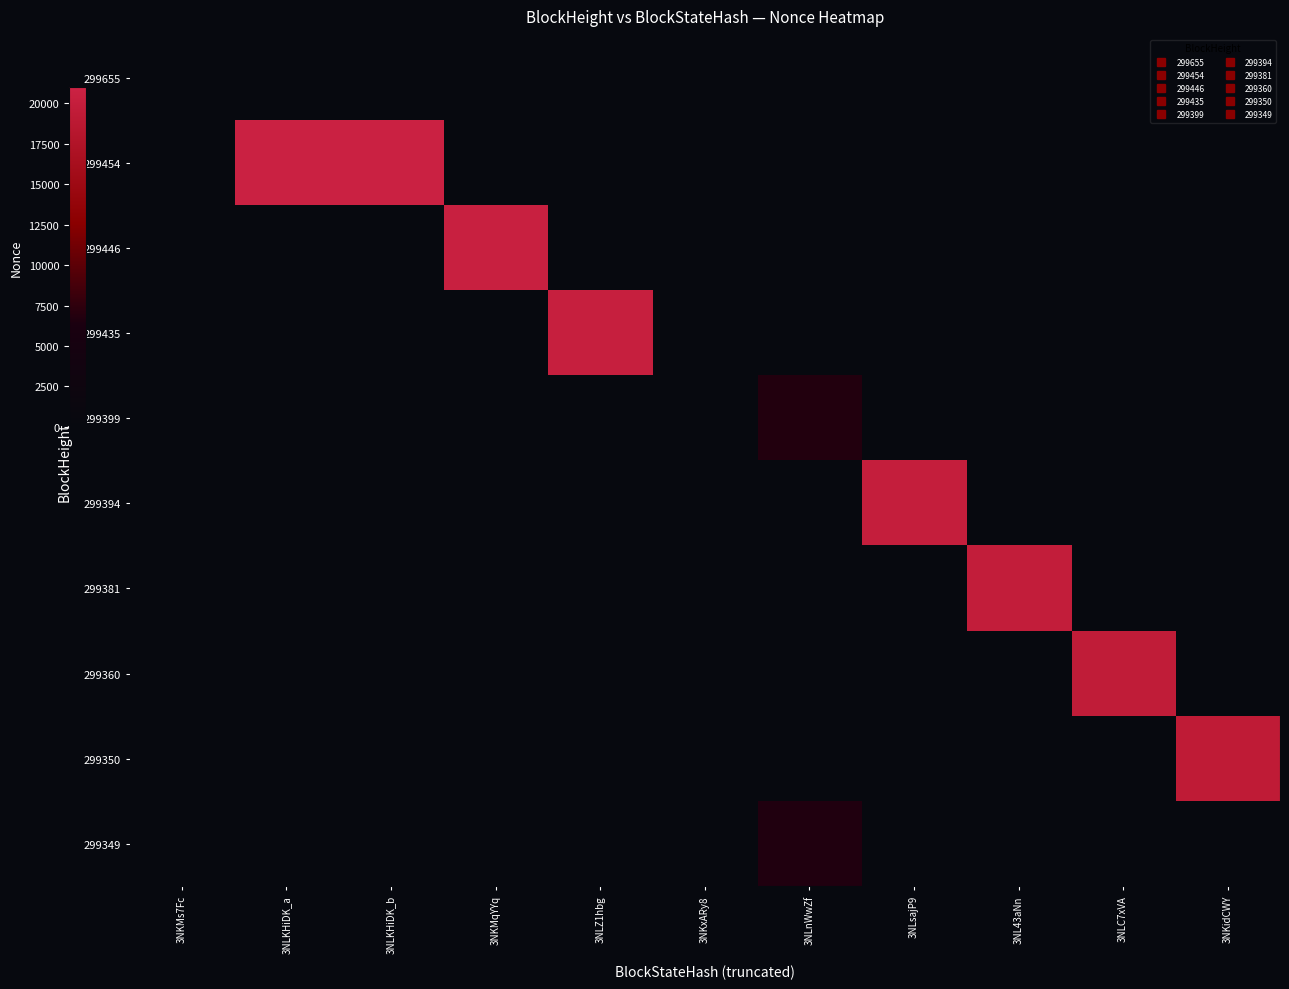

List the series in order of their peak value, lowest first.

299655, 299349, 299399, 299350, 299360, 299381, 299394, 299435, 299446, 299454